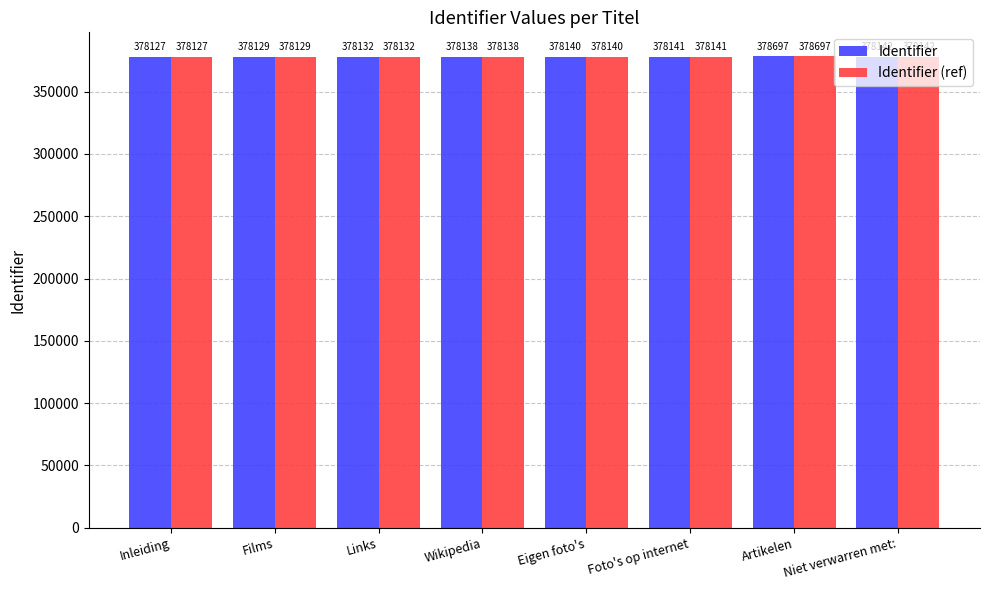

What is the label of the 3rd bar from the right?

Foto's op internet